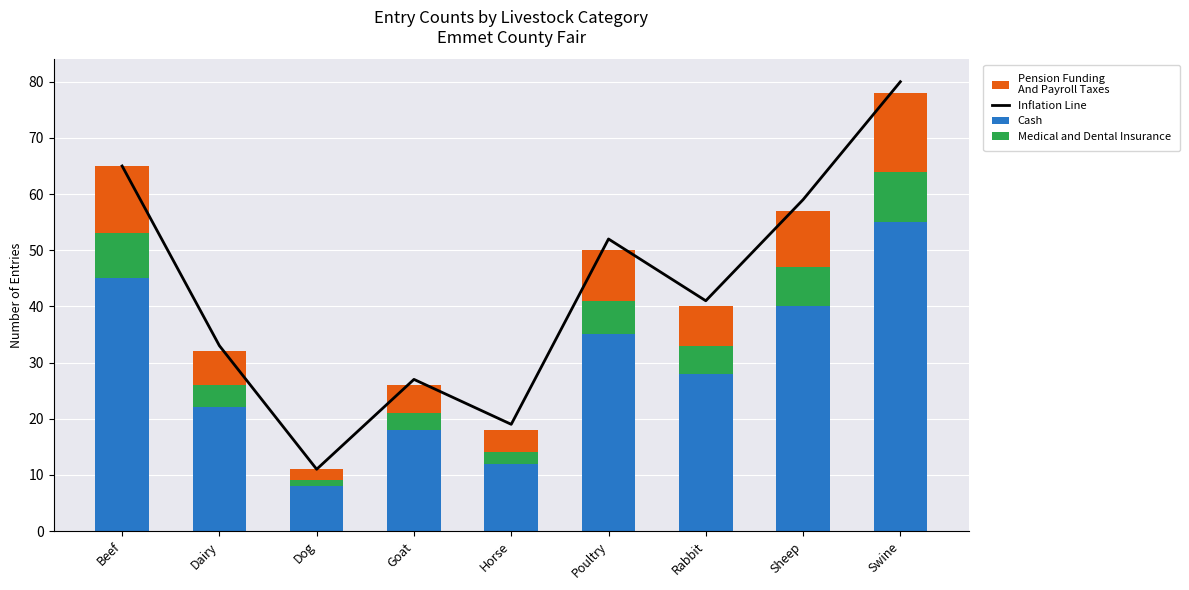

Where is Medical and Dental Insurance nearest to the value 5?

Rabbit